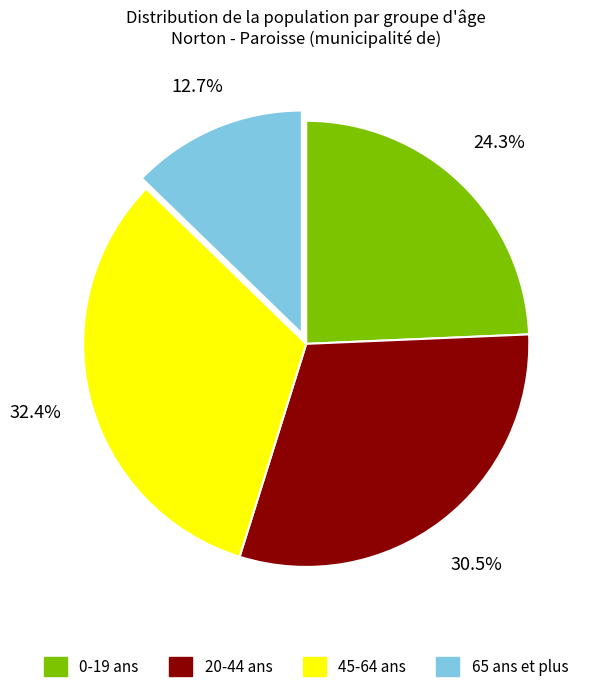

What is the smallest slice in the pie chart?

65 ans et plus